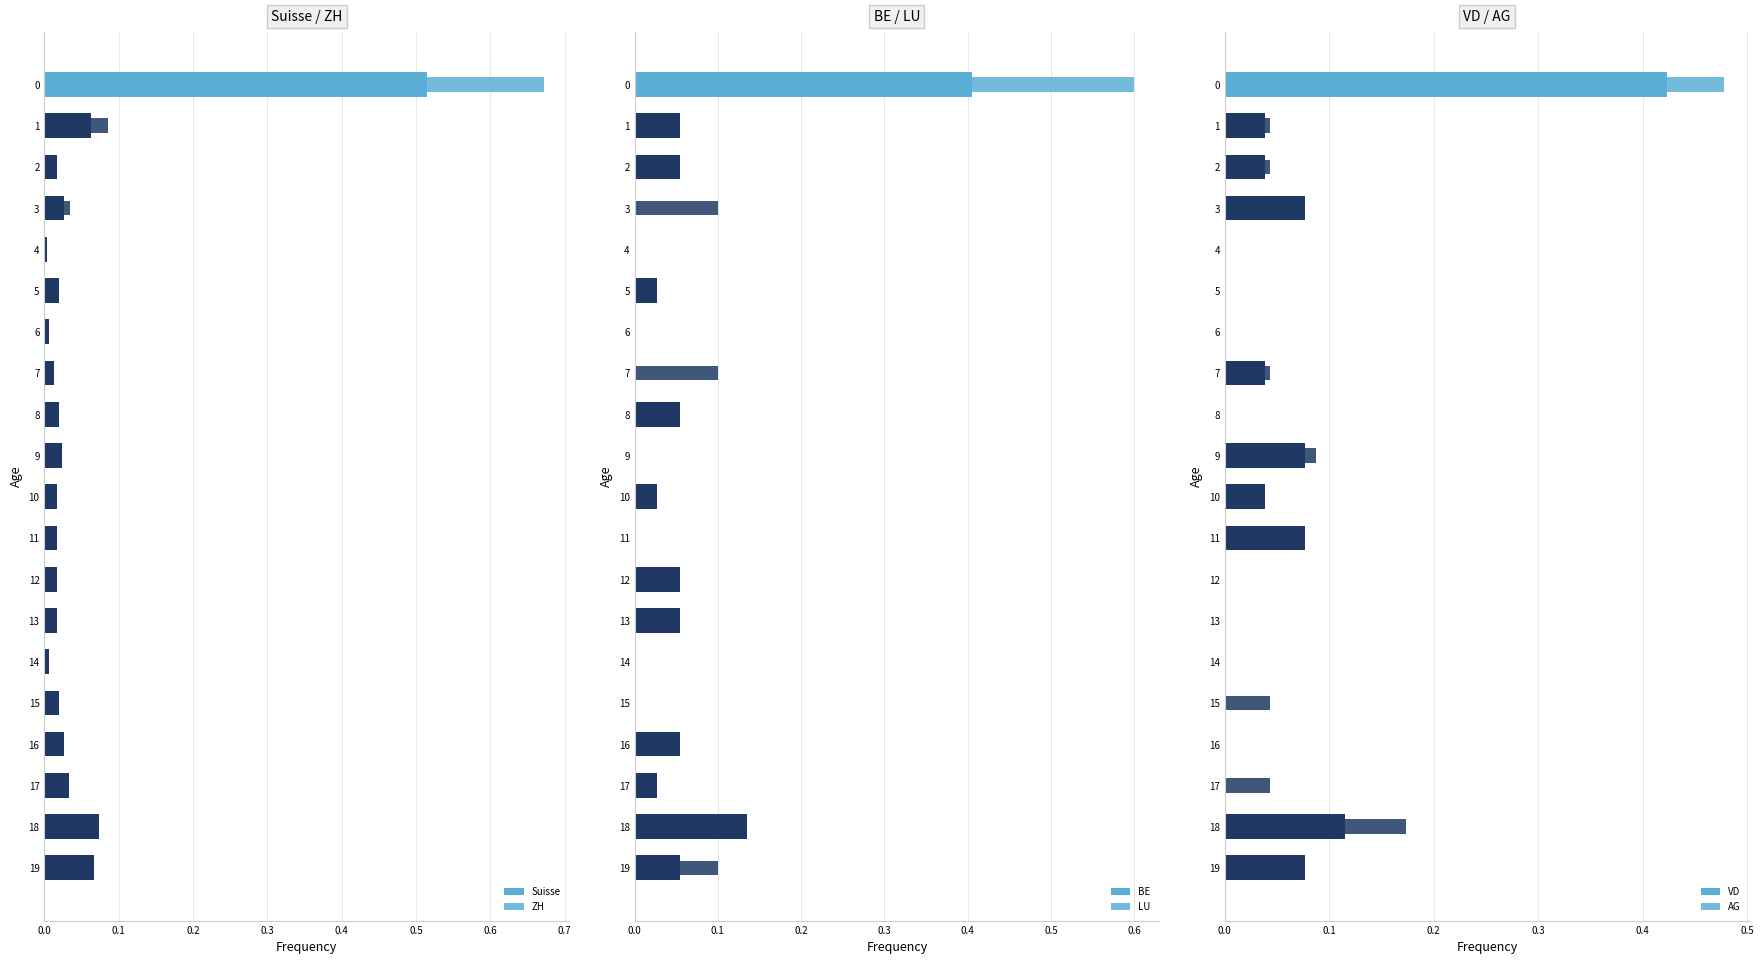

At how many categories does at least one series exceed 0?

20